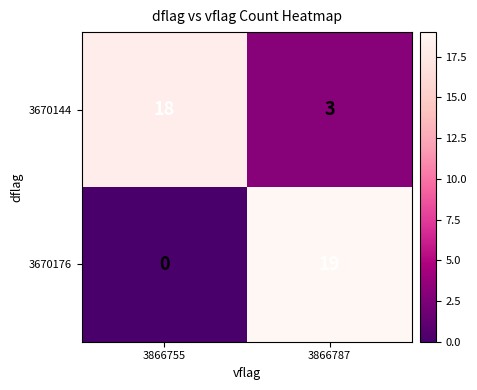

What is the maximum value for 3670176?

19